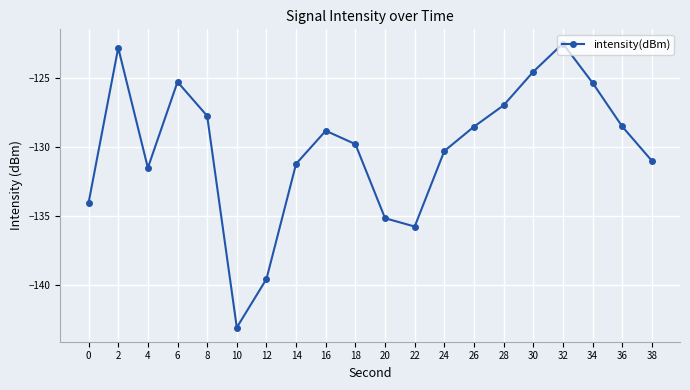

What is the change in value from 18 to 24?

-0.5